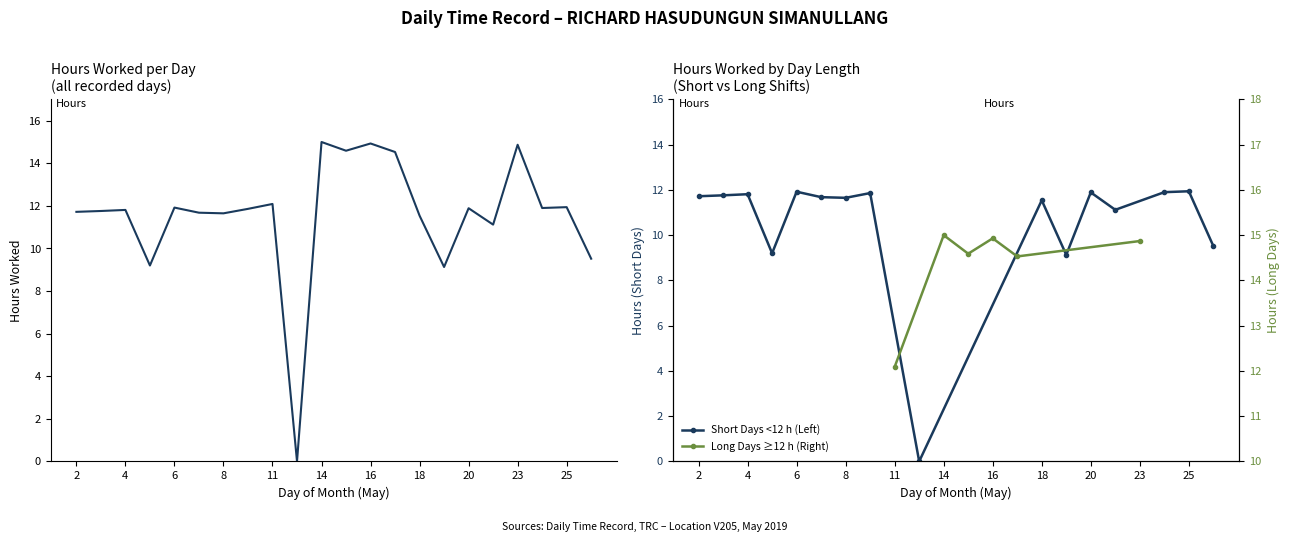

What is the difference between the values at 20 and 2?

0.2